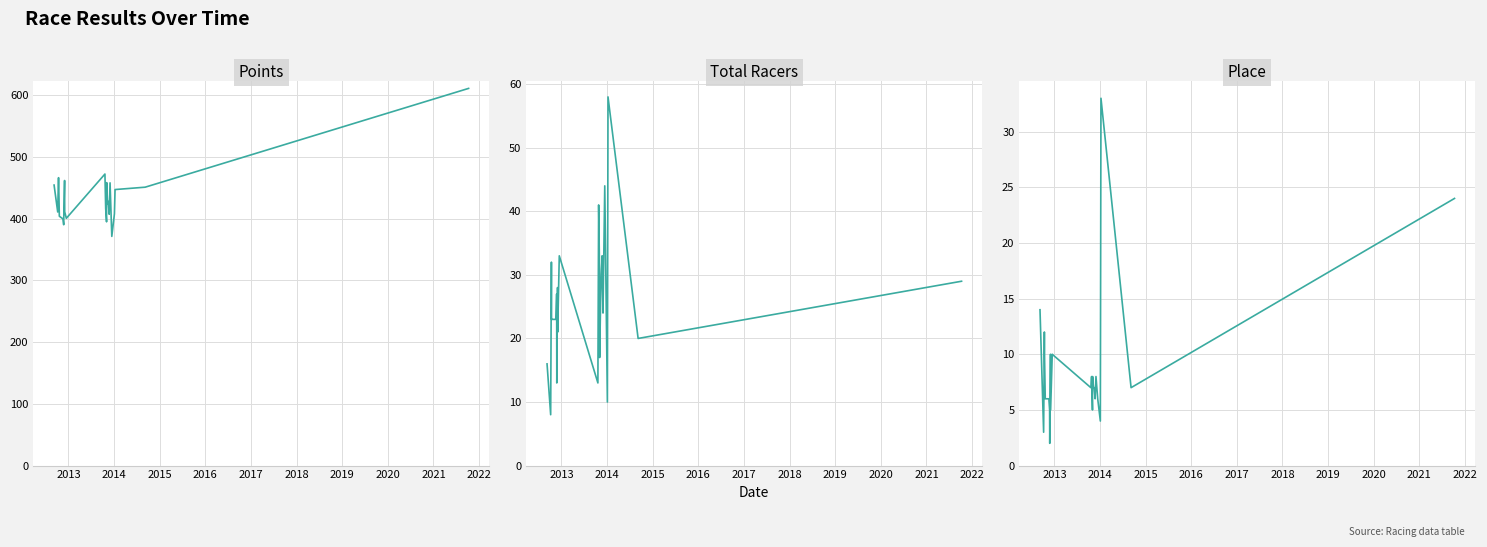

Reading right to left, what are all the values shown in this chart?

Points: 610.9	450.9	447.1	407.8	371.2	458.0	407.1	427.9	424.2	458.3	394.8	416.4	472.2	400.5	411.1	461.7	406.4	390.1	399.6	403.9	466.4	465.4	410.8	454.4
Total Racers: 29.0	20.0	58.0	10.0	44.0	24.0	33.0	30.0	25.0	17.0	31.0	41.0	13.0	33.0	21.0	28.0	13.0	27.0	23.0	23.0	23.0	32.0	8.0	16.0
Place: 24.0	7.0	33.0	4.0	6.0	8.0	6.0	7.0	7.0	8.0	5.0	8.0	7.0	10.0	5.0	10.0	2.0	5.0	6.0	6.0	10.0	12.0	3.0	14.0